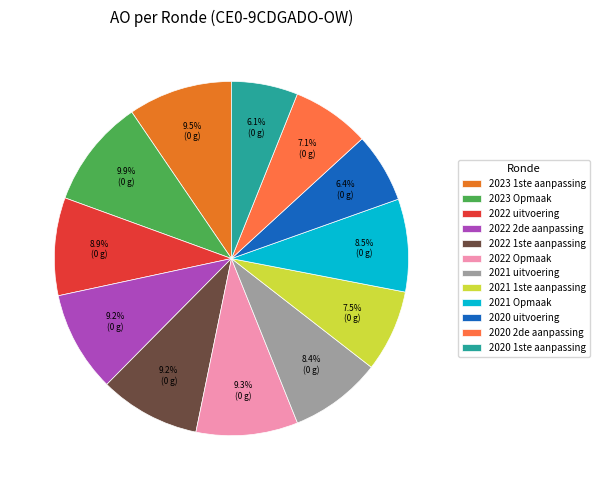

Does 2022 2de aanpassing account for over 50% of the chart?

No